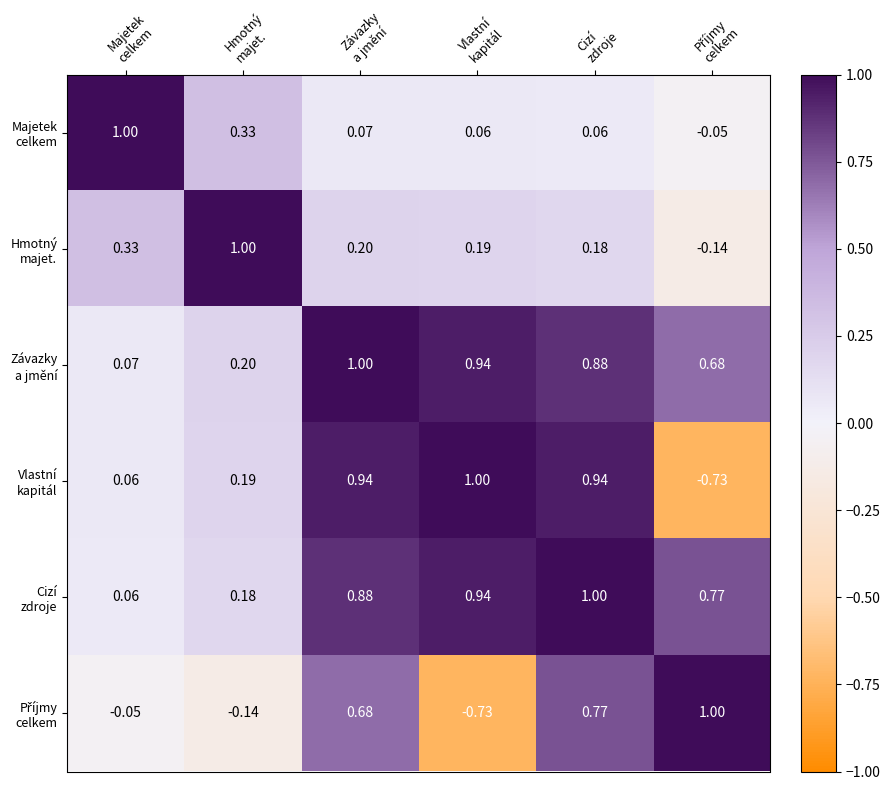

At how many categories does at least one series exceed 0?

6